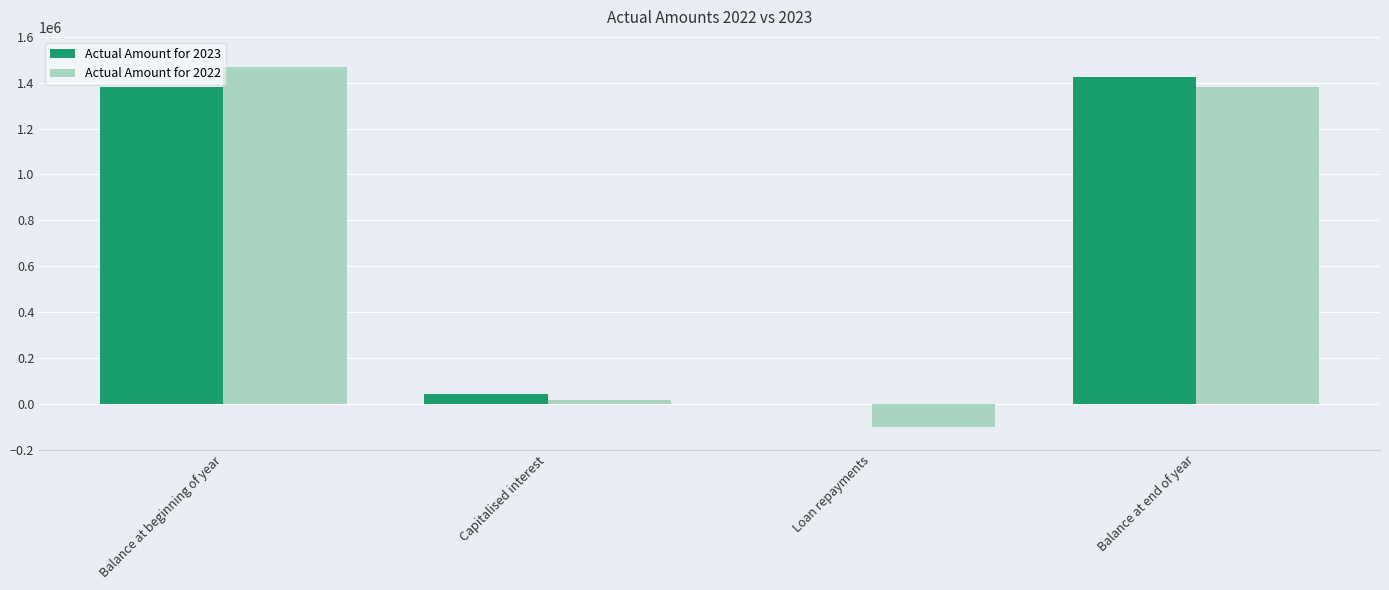

What is the sum of all Actual Amount for 2023 values?

2848870